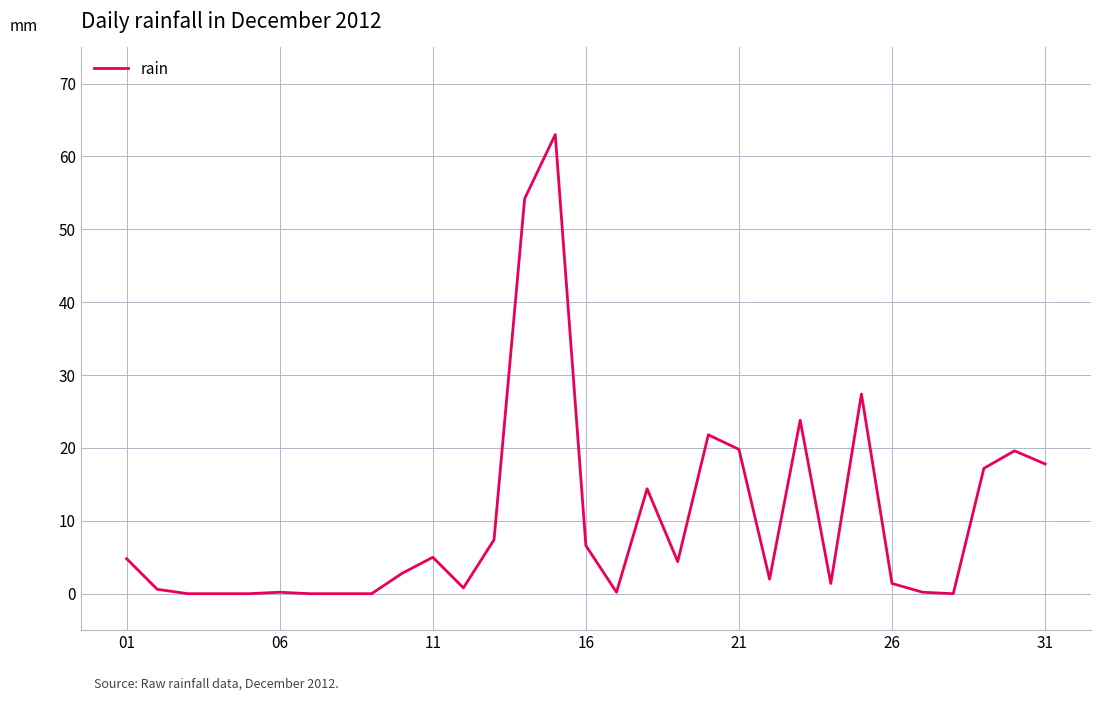

What is the greatest value displayed?

63.0